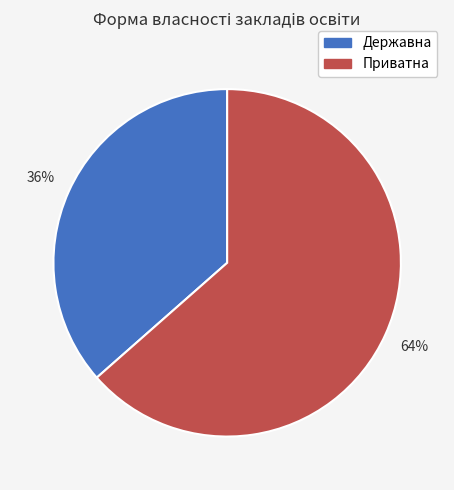

To the nearest percent, what is the average slice percentage?

50%